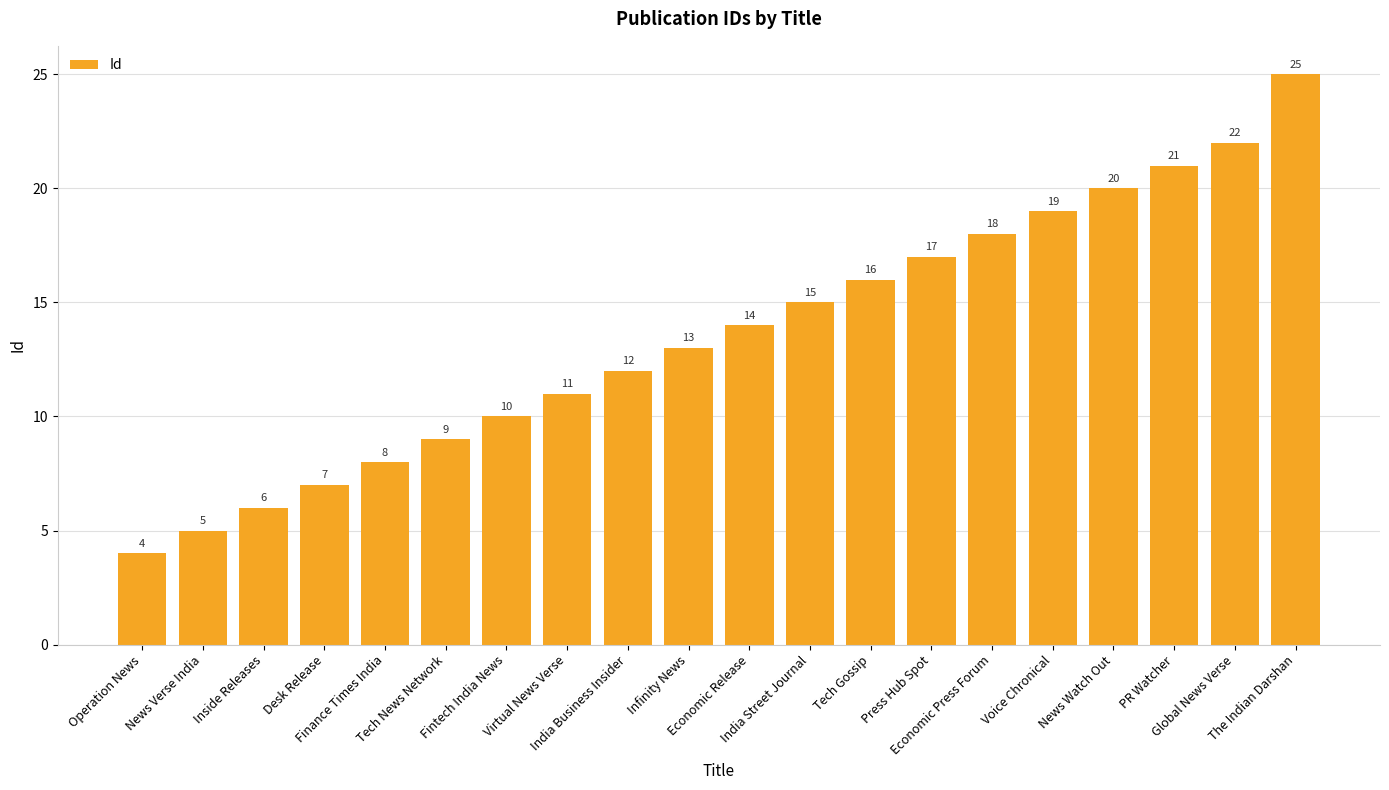

What is the label of the 4th bar from the left?

Desk Release